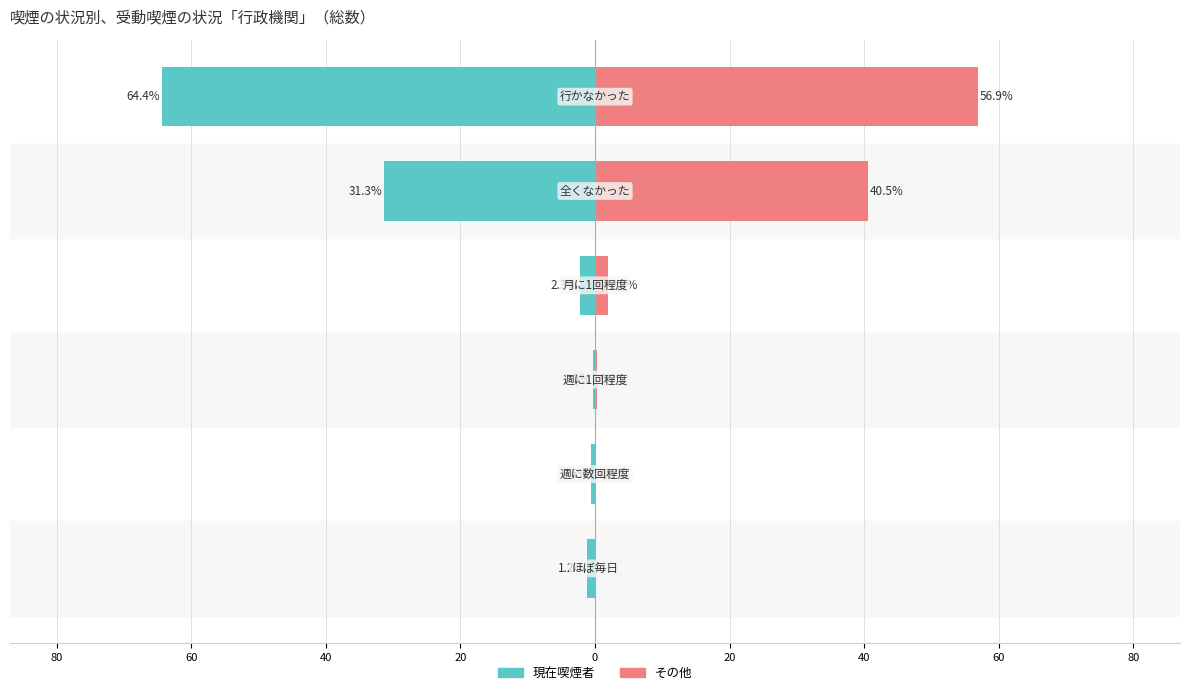

How many bars are there in each group?

2